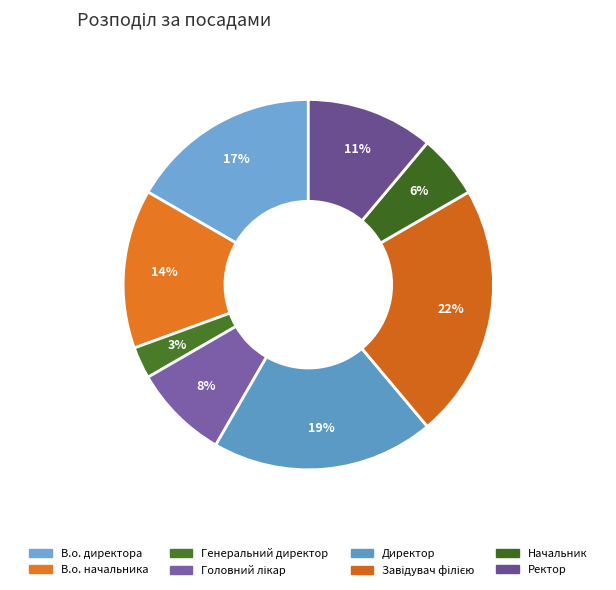

Which category has the smallest portion of the pie?

Генеральний директор